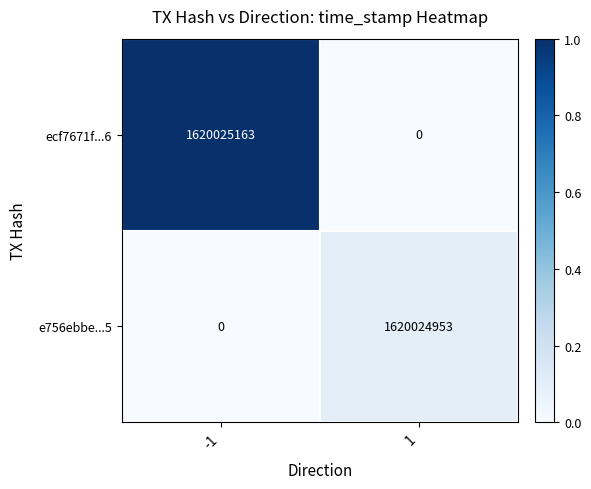

What is the highest value of the ecf7671f...6 series?

1620025163